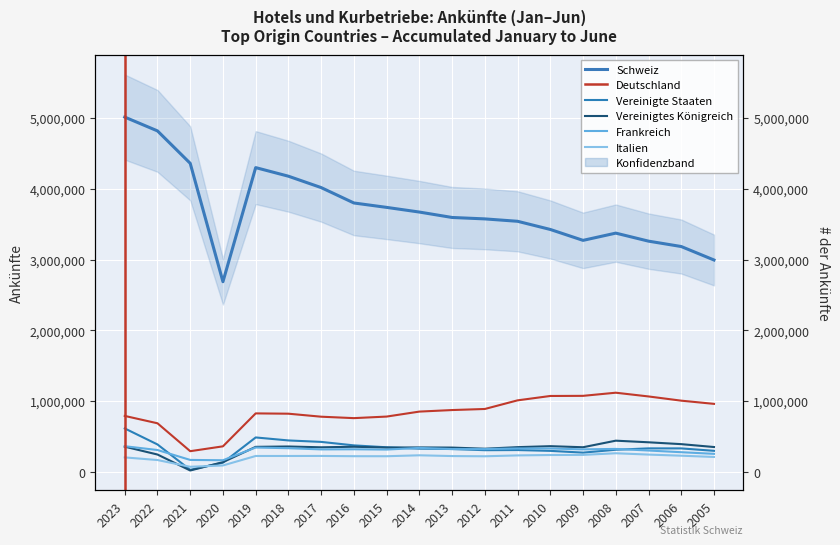

Reading left to right, extract all data points from this chart.

Schweiz: 2023=5014796	2022=4819578	2021=4361081	2020=2687198	2019=4300515	2018=4178891	2017=4018068	2016=3800398	2015=3738092	2014=3672048	2013=3595464	2012=3575384	2011=3541547	2010=3425958	2009=3271859	2008=3374233	2007=3260819	2006=3184747	2005=2994279
Deutschland: 2023=789815	2022=685722	2021=291218	2020=359868	2019=825540	2018=821187	2017=778743	2016=758498	2015=780590	2014=850916	2013=872780	2012=887877	2011=1009901	2010=1071781	2009=1073609	2008=1117933	2007=1065035	2006=1005506	2005=960119
Vereinigte Staaten: 2023=612861	2022=386523	2021=27357	2020=128570	2019=485428	2018=443112	2017=422549	2016=373373	2015=346285	2014=326664	2013=321744	2012=305259	2011=307200	2010=295666	2009=270834	2008=311431	2007=331002	2006=330549	2005=296373
Vereinigtes Königreich: 2023=355004	2022=244049	2021=18291	2020=136232	2019=352513	2018=357598	2017=346171	2016=353846	2015=342336	2014=344407	2013=342182	2012=326008	2011=348305	2010=362098	2009=346900	2008=439824	2007=416965	2006=390677	2005=350002
Frankreich: 2023=361488	2022=307689	2021=167587	2020=163035	2019=342974	2018=333227	2017=316505	2016=318107	2015=314198	2014=337509	2013=321330	2012=320751	2011=329769	2010=329534	2009=316784	2008=323343	2007=300526	2006=276775	2005=253677
Italien: 2023=203349	2022=166137	2021=70660	2020=89392	2019=223452	2018=223361	2017=224112	2016=220409	2015=219943	2014=233084	2013=222274	2012=219217	2011=231544	2010=237111	2009=238846	2008=261972	2007=243176	2006=227402	2005=209375